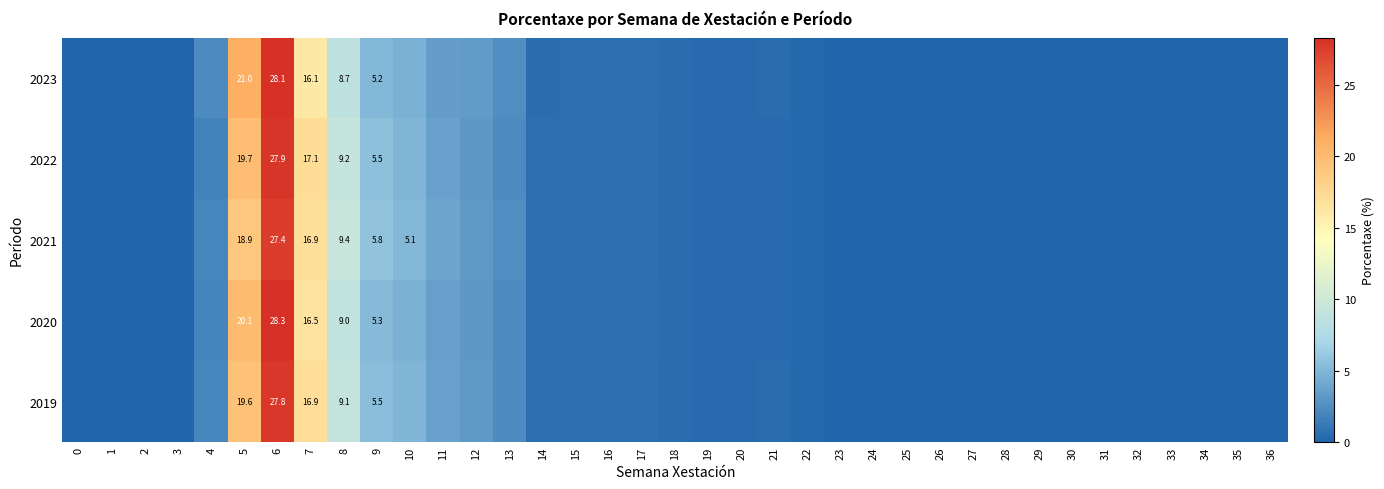

What is the difference between the highest and lowest values at 11?

0.4